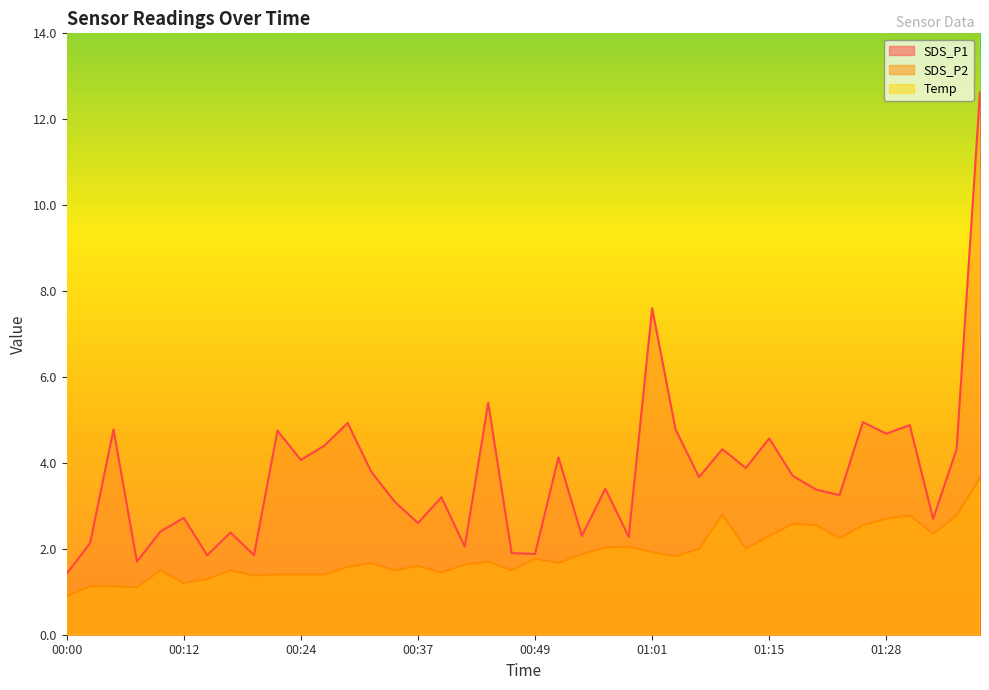

Reading left to right, transcribe all the data shown in this chart.

SDS_P1: 1.4	2.1	4.8	1.7	2.4	2.7	1.9	2.4	1.9	4.8	4.1	4.4	4.9	3.8	3.1	2.6	3.2	2.0	5.4	1.9	1.9	4.1	2.3	3.4	2.3	7.6	4.8	3.7	4.3	3.9	4.6	3.7	3.4	3.2	5.0	4.7	4.9	2.7	4.3	12.6
SDS_P2: 0.9	1.1	1.1	1.1	1.5	1.2	1.3	1.5	1.4	1.4	1.4	1.4	1.6	1.7	1.5	1.6	1.4	1.6	1.7	1.5	1.8	1.7	1.9	2.0	2.0	1.9	1.8	2.0	2.8	2.0	2.3	2.6	2.5	2.2	2.5	2.7	2.8	2.4	2.8	3.6
Temp: 23.4	23.4	23.4	23.3	23.3	23.3	23.3	23.3	23.2	23.3	23.2	23.2	23.2	23.2	23.2	23.2	23.2	23.1	23.1	23.1	23.1	23.1	23.1	23.1	23.0	23.0	23.0	23.0	22.9	22.9	22.8	22.8	22.8	22.8	22.7	22.7	22.6	22.6	22.6	22.6